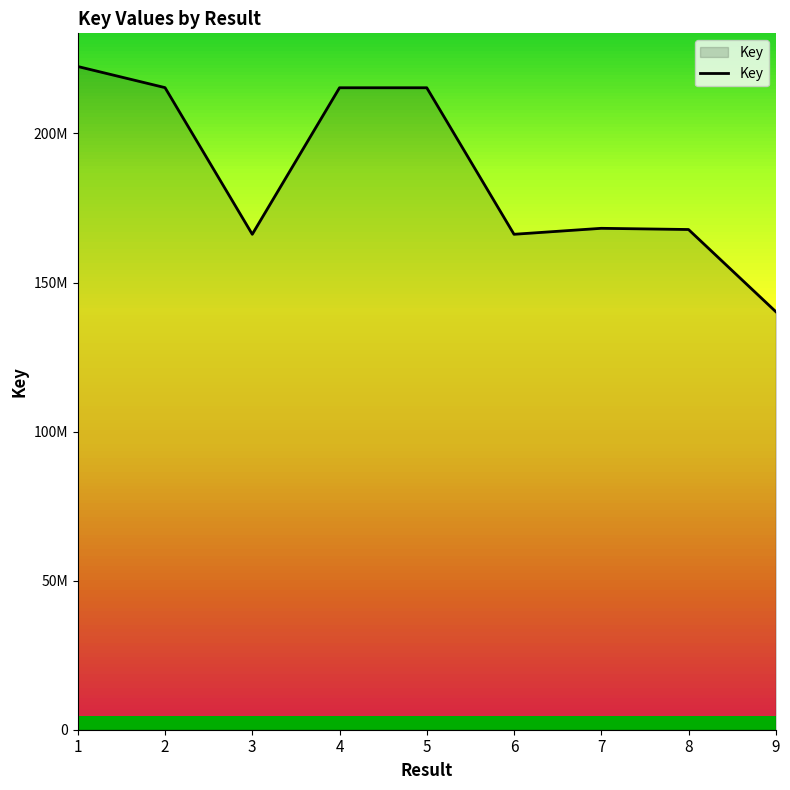

Does the chart have visible grid lines?

No